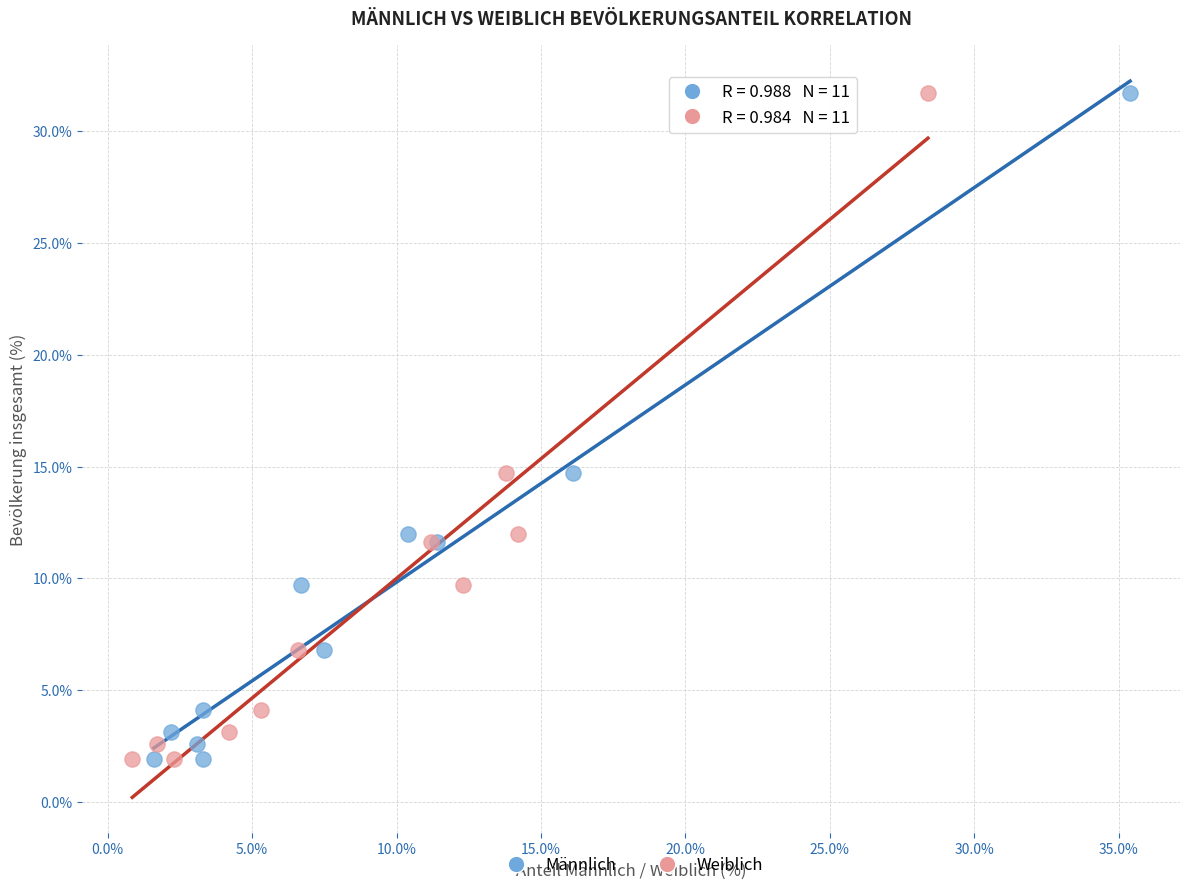

What are all the series names shown in the legend?

Männlich, Weiblich